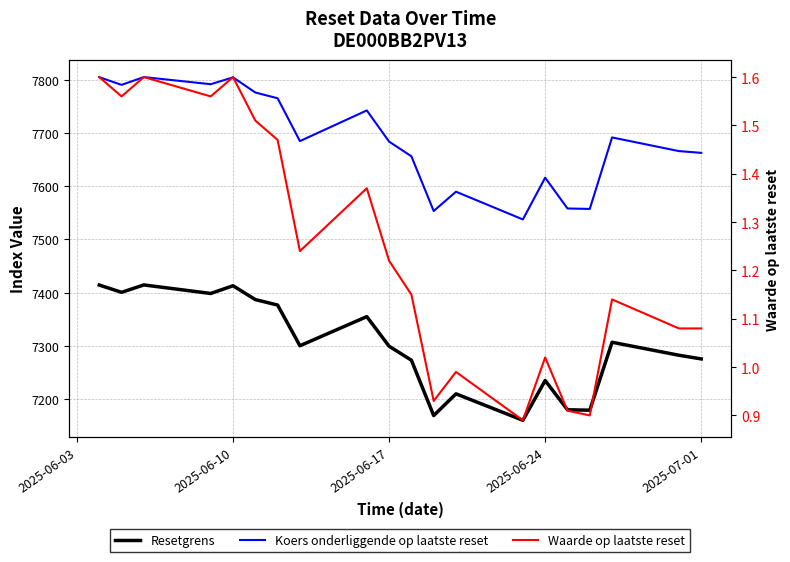

Count the number of data series in this chart.

3